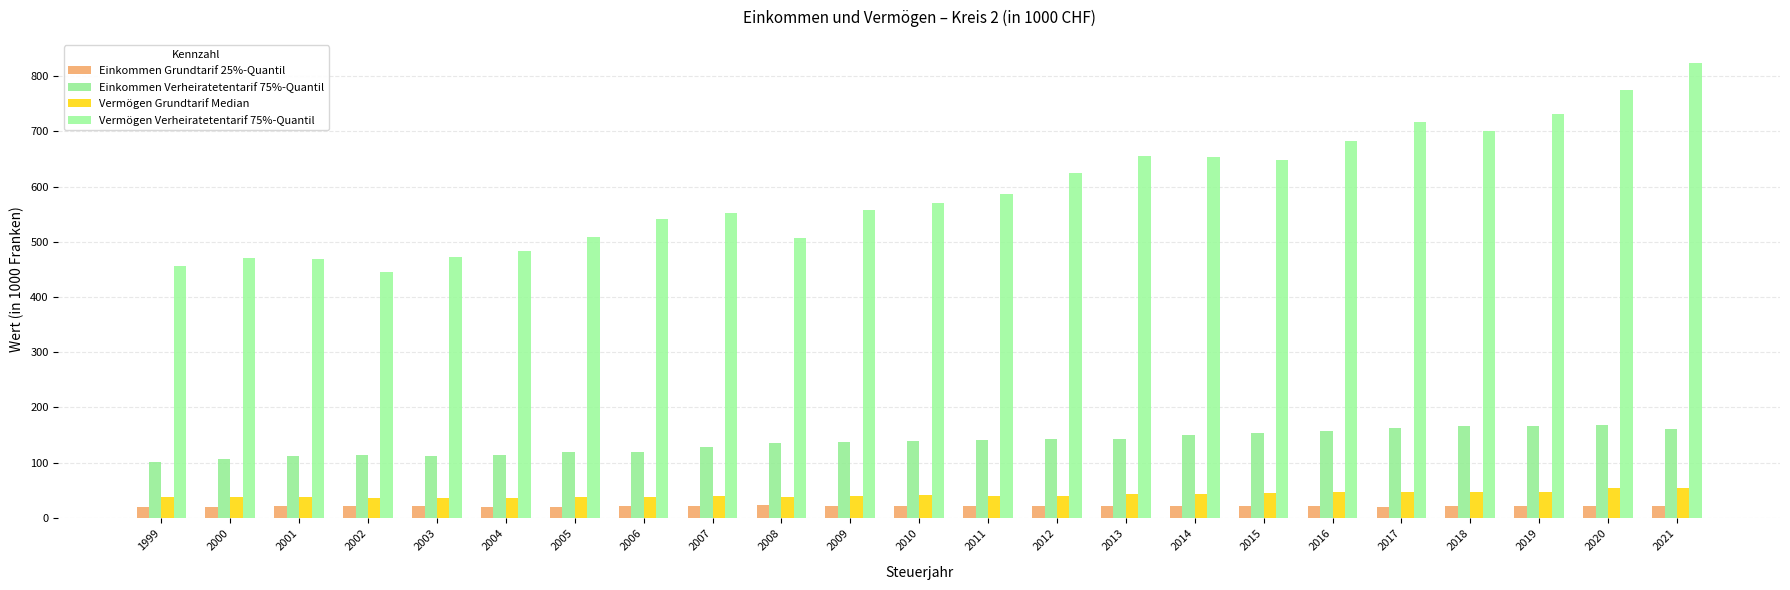

How many categories are shown in the chart?

23